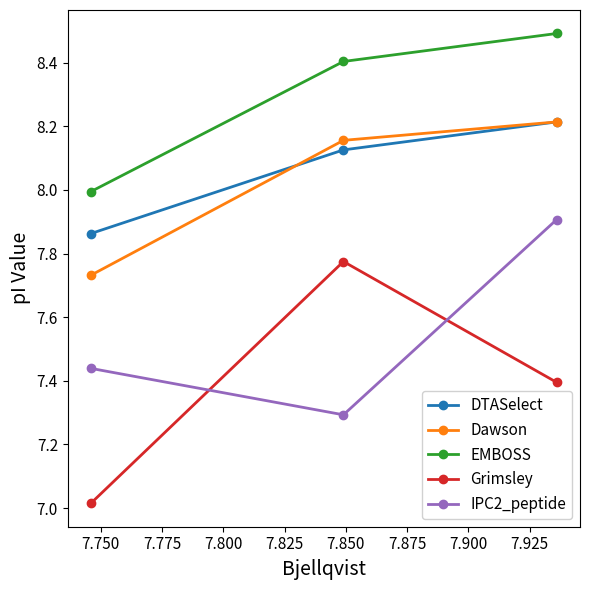

What is the value of the Grimsley point at the 1st from the left?

7.0